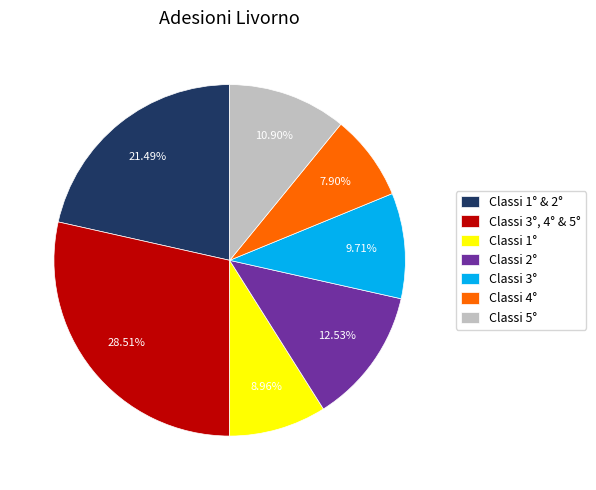

To the nearest percent, what portion does Classi 3°, 4° & 5° represent?

29%